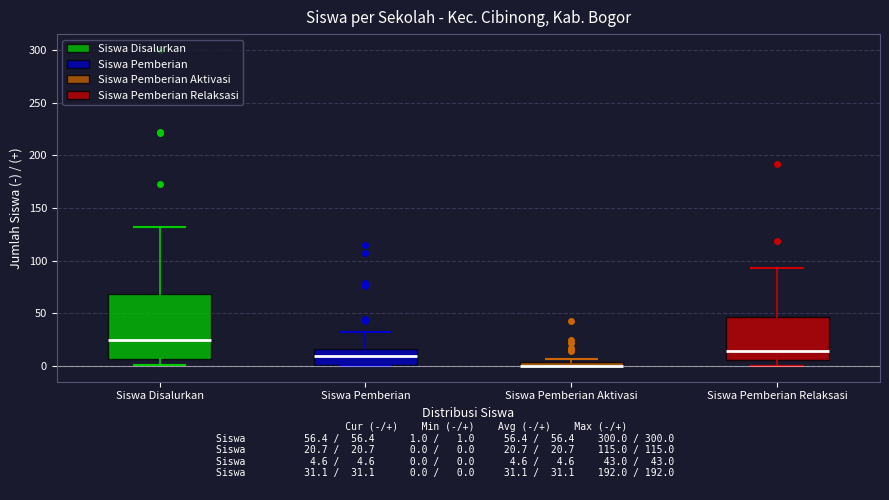

Where is the lower edge of the box for Siswa Disalurkan on the y-axis? The values are not printed on the chart, so give them approximately, as read against the axis.

5